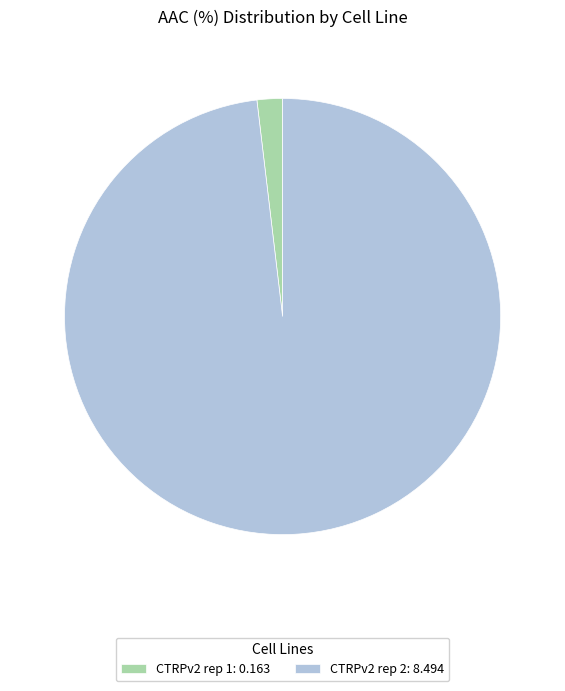

Which has a higher value, CTRPv2 rep 1: 0.163 or CTRPv2 rep 2: 8.494?

CTRPv2 rep 2: 8.494